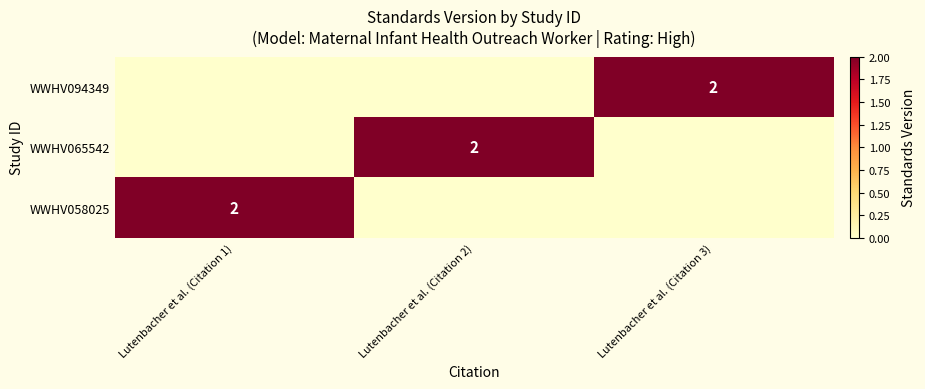

Which has a higher value, Lutenbacher et al. (Citation 1) or Lutenbacher et al. (Citation 2)?

Lutenbacher et al. (Citation 1)